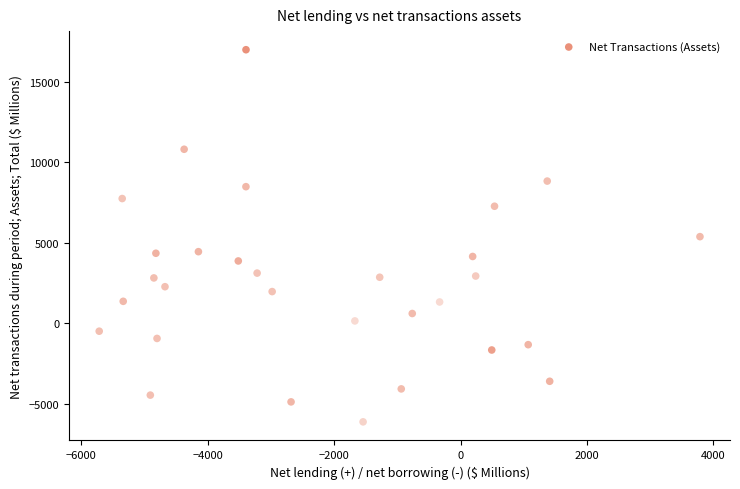

What is the range of X values (max minus min)?

9507